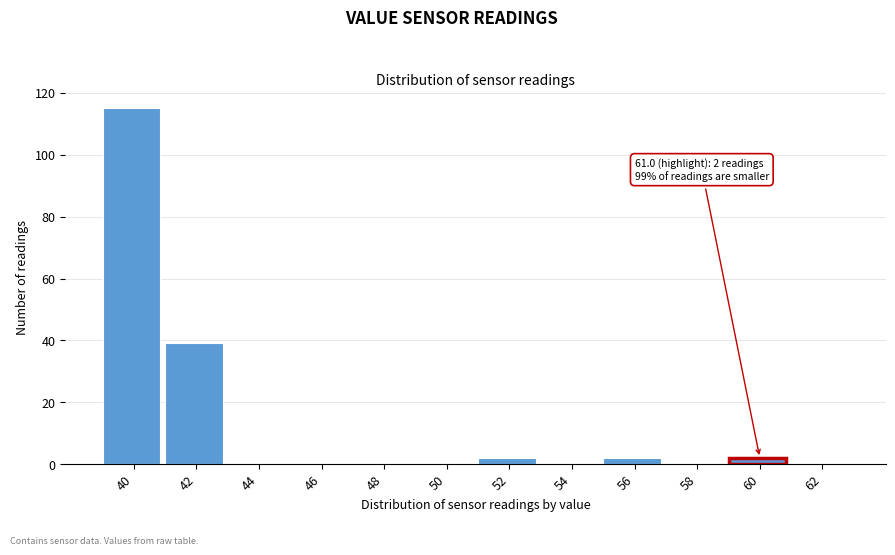

Reading left to right, list all the values displayed in this chart.

40=115	42=39	44=0	46=0	48=0	50=0	52=2	54=0	56=2	58=0	60=2	62=0